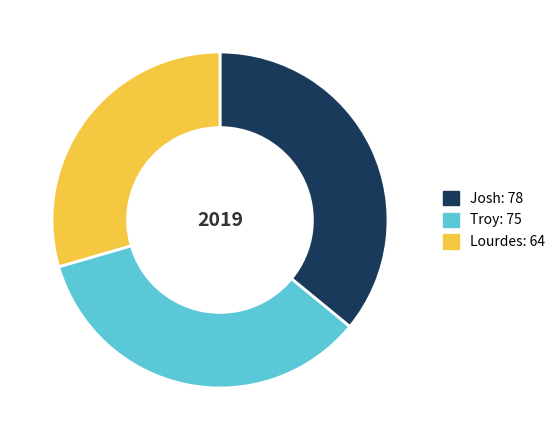

Is the sum of Lourdes and Troy greater than half?

Yes